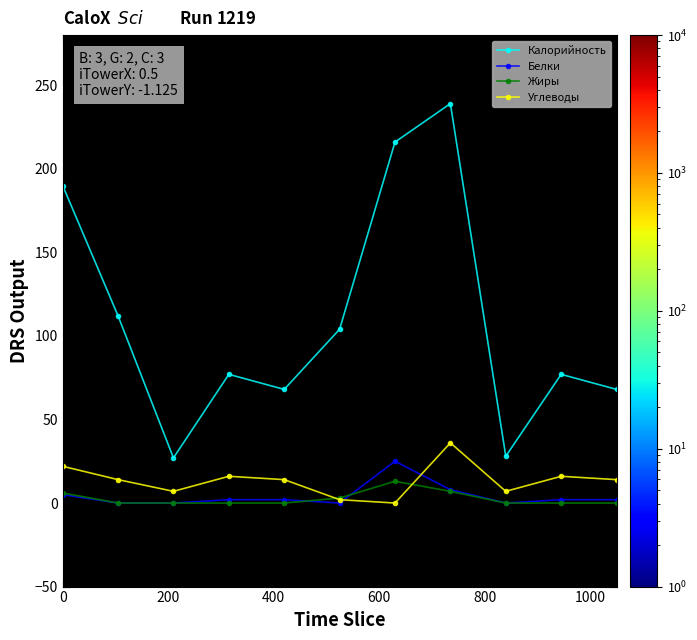

What is the difference between the maximum and minimum values in the Жиры series?

13